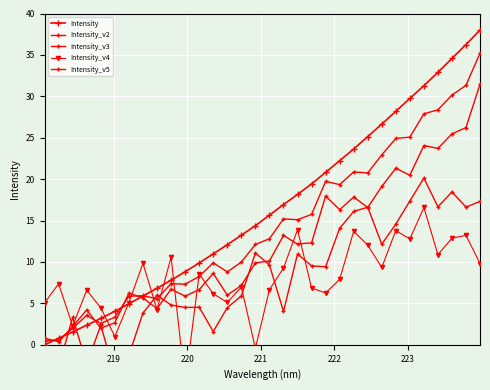

Reading right to left, transcribe all the data shown in this chart.

Intensity: 38.0	36.3	34.6	32.9	31.3	29.7	28.2	26.6	25.1	23.6	22.2	20.8	19.4	18.2	16.9	15.7	14.4	13.2	12.1	11.0	9.9	8.8	7.8	6.8	5.9	4.9	4.1	3.2	2.4	1.6	0.8	0.0
Intensity_v2: 31.5	26.2	25.5	23.7	24.1	20.5	21.3	19.1	16.6	17.8	16.3	18.0	12.3	12.2	13.2	10.1	9.9	7.2	6.0	8.6	6.7	5.9	6.7	4.4	5.6	6.2	2.7	2.0	4.2	2.2	0.4	0.8
Intensity_v3: 17.3	16.6	18.5	16.7	20.1	17.4	14.6	12.1	16.6	16.1	14.1	9.4	9.5	11.0	4.0	9.6	11.1	5.9	4.5	1.6	4.5	4.5	4.8	6.0	3.8	-1.3	-3.7	2.4	-2.4	3.3	-2.7	-0.0
Intensity_v4: 9.8	13.2	12.9	10.9	16.6	12.8	13.8	9.3	12.0	13.7	7.9	6.3	6.9	13.9	9.3	6.7	-0.4	7.0	5.1	6.2	8.5	-4.7	10.6	4.3	9.8	5.1	1.0	4.5	6.6	2.3	7.4	5.0
Intensity_v5: 35.2	31.3	30.1	28.4	27.9	25.1	24.9	22.9	20.8	20.9	19.3	19.7	15.7	15.1	15.2	12.8	12.1	10.0	8.8	9.9	8.3	7.3	7.4	5.6	5.9	5.9	3.3	2.6	3.5	2.0	0.6	0.5